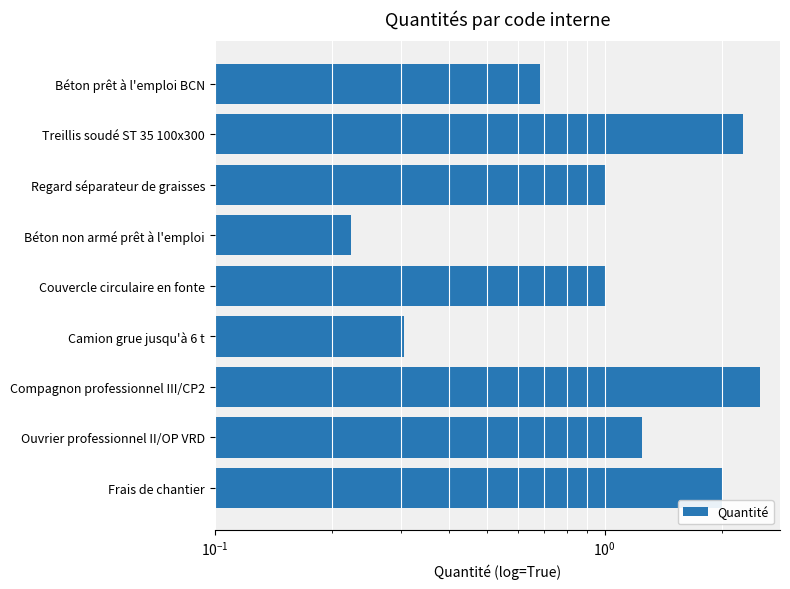

What is the minimum value shown in the chart?

0.2